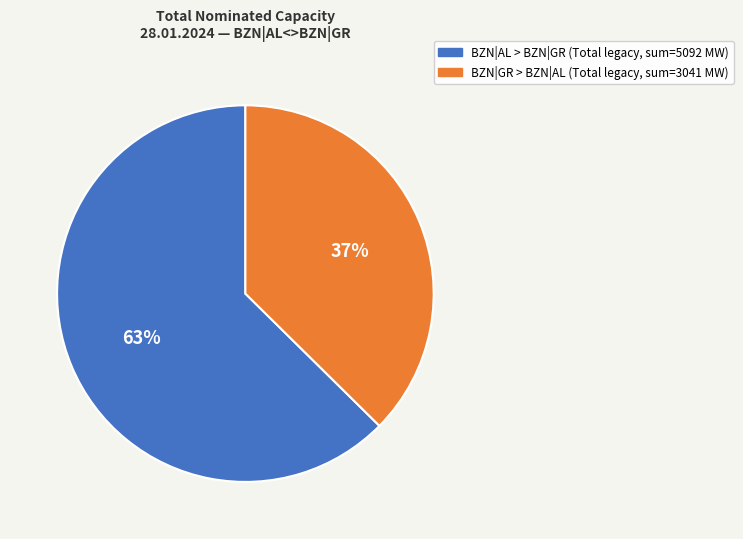

Is there a majority slice in this chart?

Yes